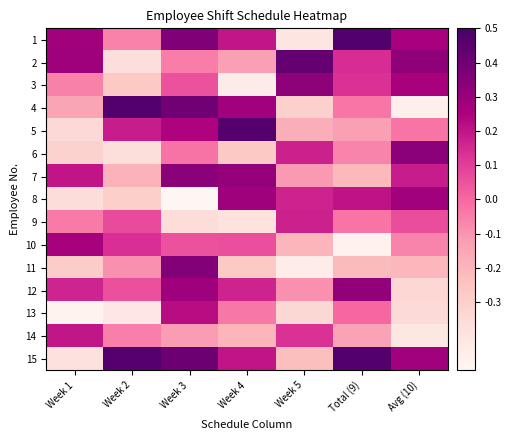

Reading left to right, what are all the values shown in this chart?

1: Week 1=0.3	Week 2=-0.1	Week 3=0.4	Week 4=0.2	Week 5=-0.4	Total (9)=0.5	Avg (10)=0.3
2: Week 1=0.3	Week 2=-0.4	Week 3=-0.0	Week 4=-0.1	Week 5=0.4	Total (9)=0.1	Avg (10)=0.3
3: Week 1=-0.1	Week 2=-0.3	Week 3=0.1	Week 4=-0.4	Week 5=0.3	Total (9)=0.1	Avg (10)=0.3
4: Week 1=-0.1	Week 2=0.5	Week 3=0.4	Week 4=0.3	Week 5=-0.3	Total (9)=-0.0	Avg (10)=-0.5
5: Week 1=-0.3	Week 2=0.2	Week 3=0.2	Week 4=0.5	Week 5=-0.2	Total (9)=-0.1	Avg (10)=-0.0
6: Week 1=-0.3	Week 2=-0.4	Week 3=-0.0	Week 4=-0.3	Week 5=0.2	Total (9)=-0.1	Avg (10)=0.3
7: Week 1=0.2	Week 2=-0.2	Week 3=0.3	Week 4=0.3	Week 5=-0.1	Total (9)=-0.2	Avg (10)=0.2
8: Week 1=-0.4	Week 2=-0.3	Week 3=-0.5	Week 4=0.3	Week 5=0.2	Total (9)=0.2	Avg (10)=0.3
9: Week 1=-0.0	Week 2=0.1	Week 3=-0.4	Week 4=-0.4	Week 5=0.2	Total (9)=-0.0	Avg (10)=0.1
10: Week 1=0.3	Week 2=0.1	Week 3=0.1	Week 4=0.1	Week 5=-0.2	Total (9)=-0.5	Avg (10)=-0.1
11: Week 1=-0.3	Week 2=-0.1	Week 3=0.4	Week 4=-0.3	Week 5=-0.4	Total (9)=-0.2	Avg (10)=-0.2
12: Week 1=0.2	Week 2=0.1	Week 3=0.3	Week 4=0.2	Week 5=-0.1	Total (9)=0.3	Avg (10)=-0.3
13: Week 1=-0.5	Week 2=-0.4	Week 3=0.2	Week 4=-0.0	Week 5=-0.3	Total (9)=0.0	Avg (10)=-0.3
14: Week 1=0.2	Week 2=-0.1	Week 3=-0.1	Week 4=-0.2	Week 5=0.1	Total (9)=-0.1	Avg (10)=-0.4
15: Week 1=-0.4	Week 2=0.5	Week 3=0.4	Week 4=0.2	Week 5=-0.2	Total (9)=0.5	Avg (10)=0.3